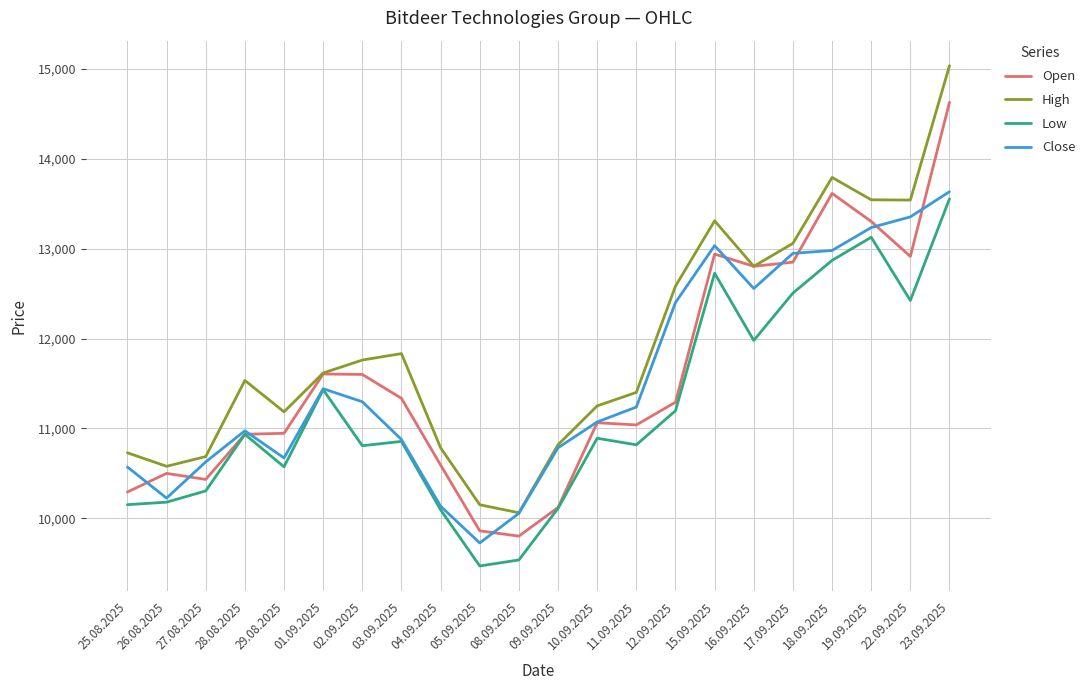

Rank the series by their maximum value, from lowest to highest.

Low, Close, Open, High